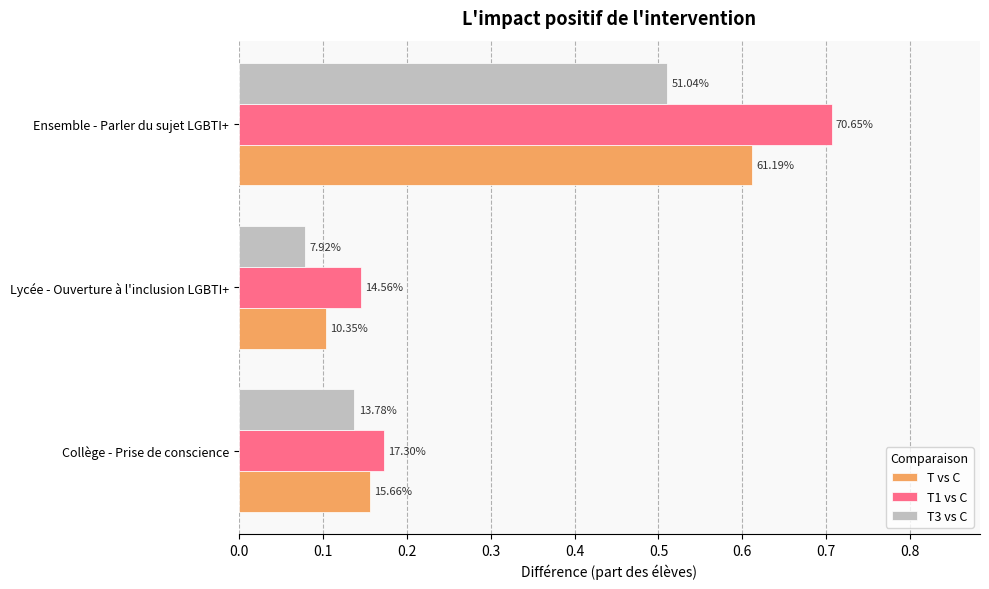

What is the value of the T1 vs C bar at the 3rd from the left?

0.7